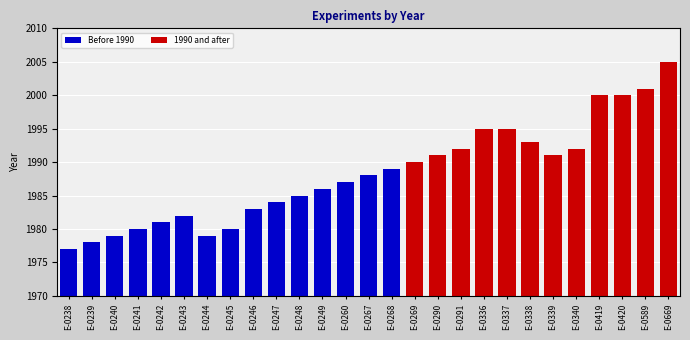

What is the difference between the second highest and second lowest values?

23